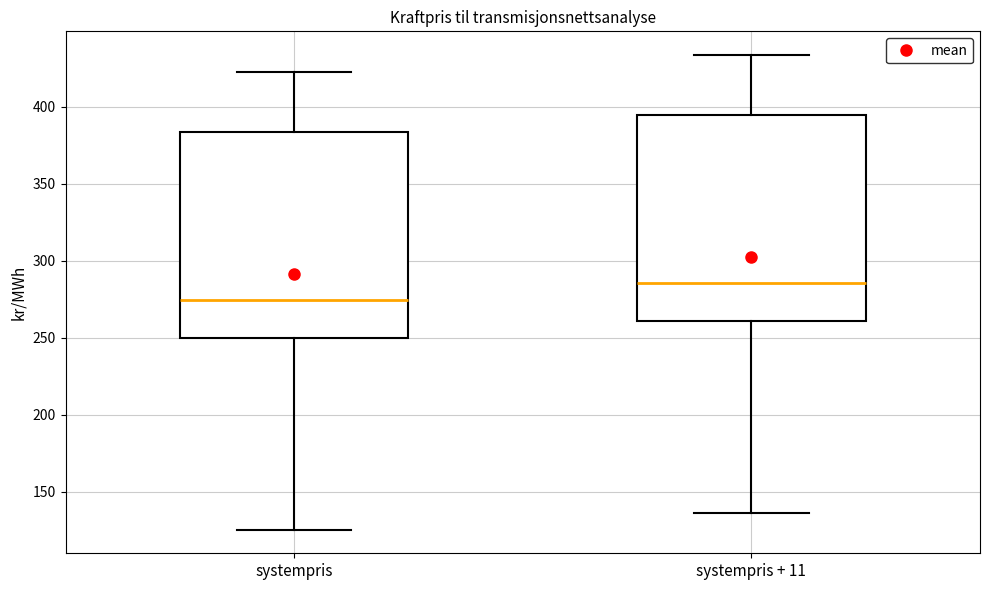

Where does the upper whisker of the box for systempris end on the y-axis? The values are not printed on the chart, so give them approximately, as read against the axis.

425